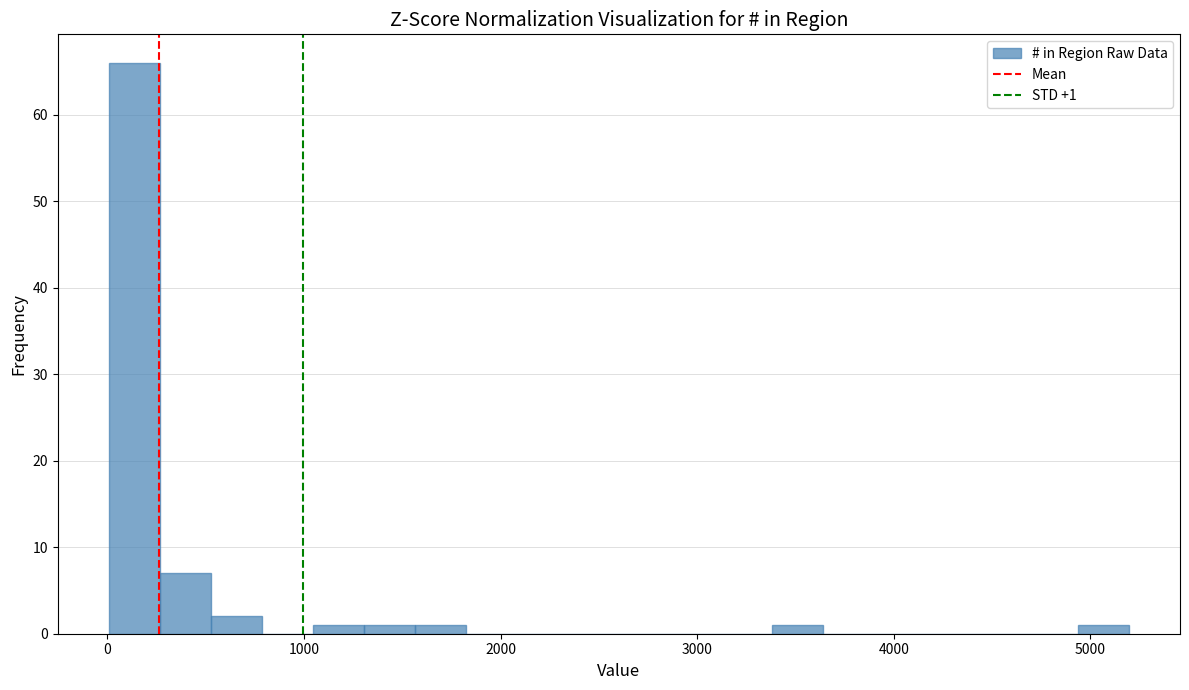

Around what value on the x-axis is the tallest bar? Give the approximate position of its centre, as read against the axis.

100